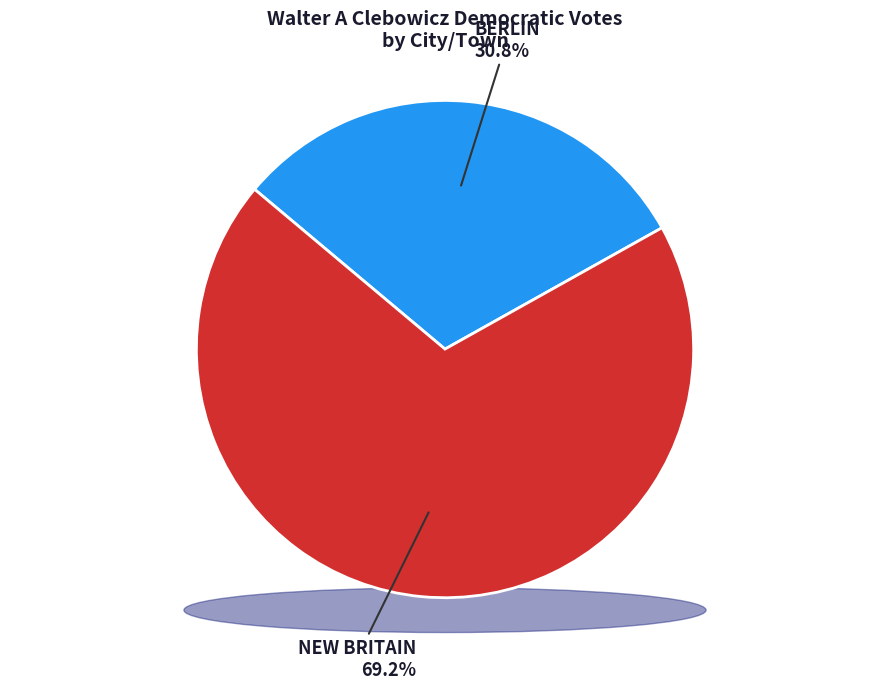

Between Berlin and New Britain, which is larger?

New Britain